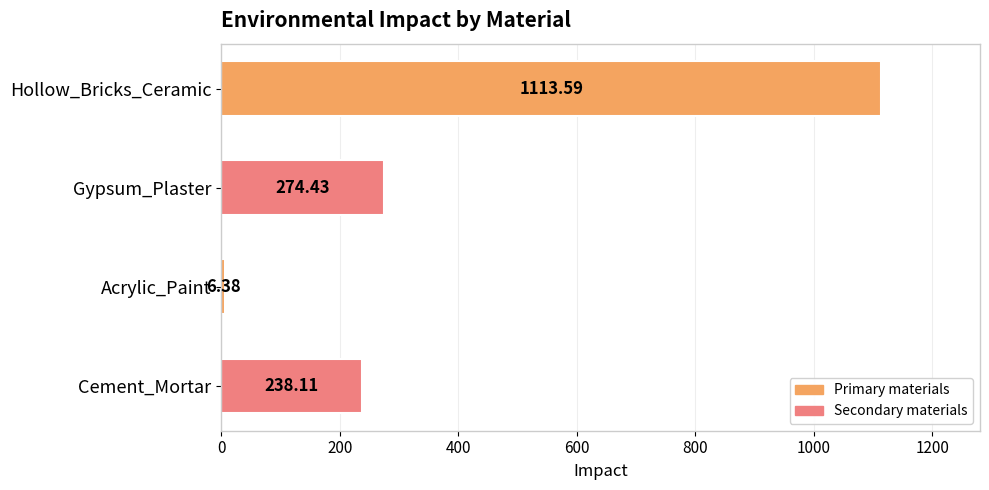

Which has a higher value, Gypsum_Plaster or Cement_Mortar?

Gypsum_Plaster